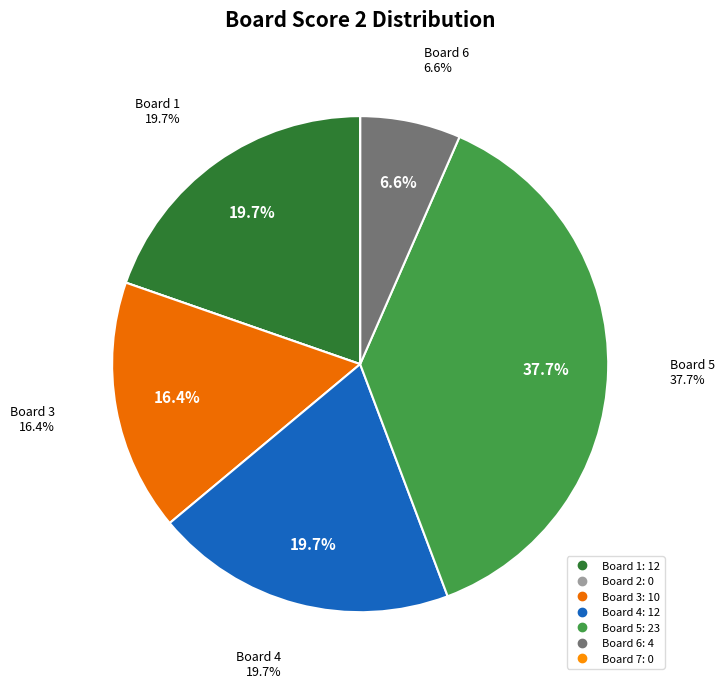

Which slice is the smallest?

Board 2